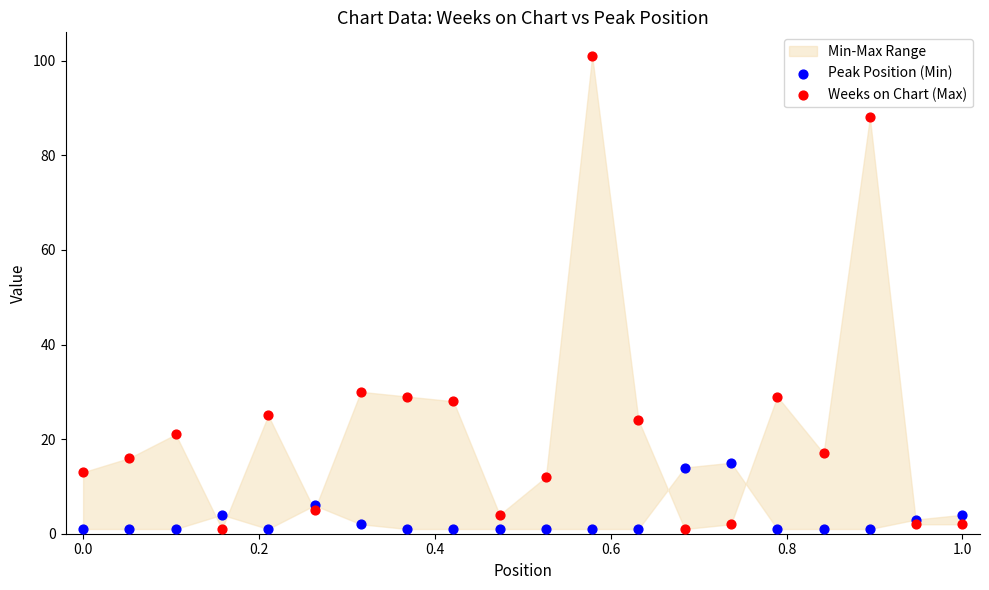

Which series has the widest spread of Y values?

Weeks on Chart (Max)